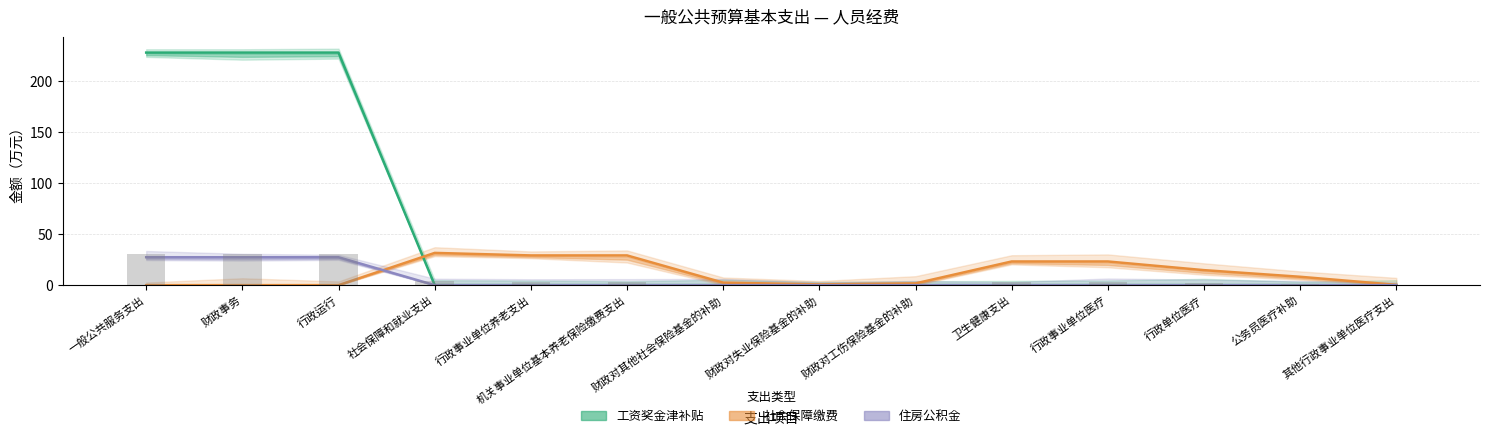

True or false: 住房公积金 has a value of -18.9 at 机关事业单位基本养老保险缴费支出.

False